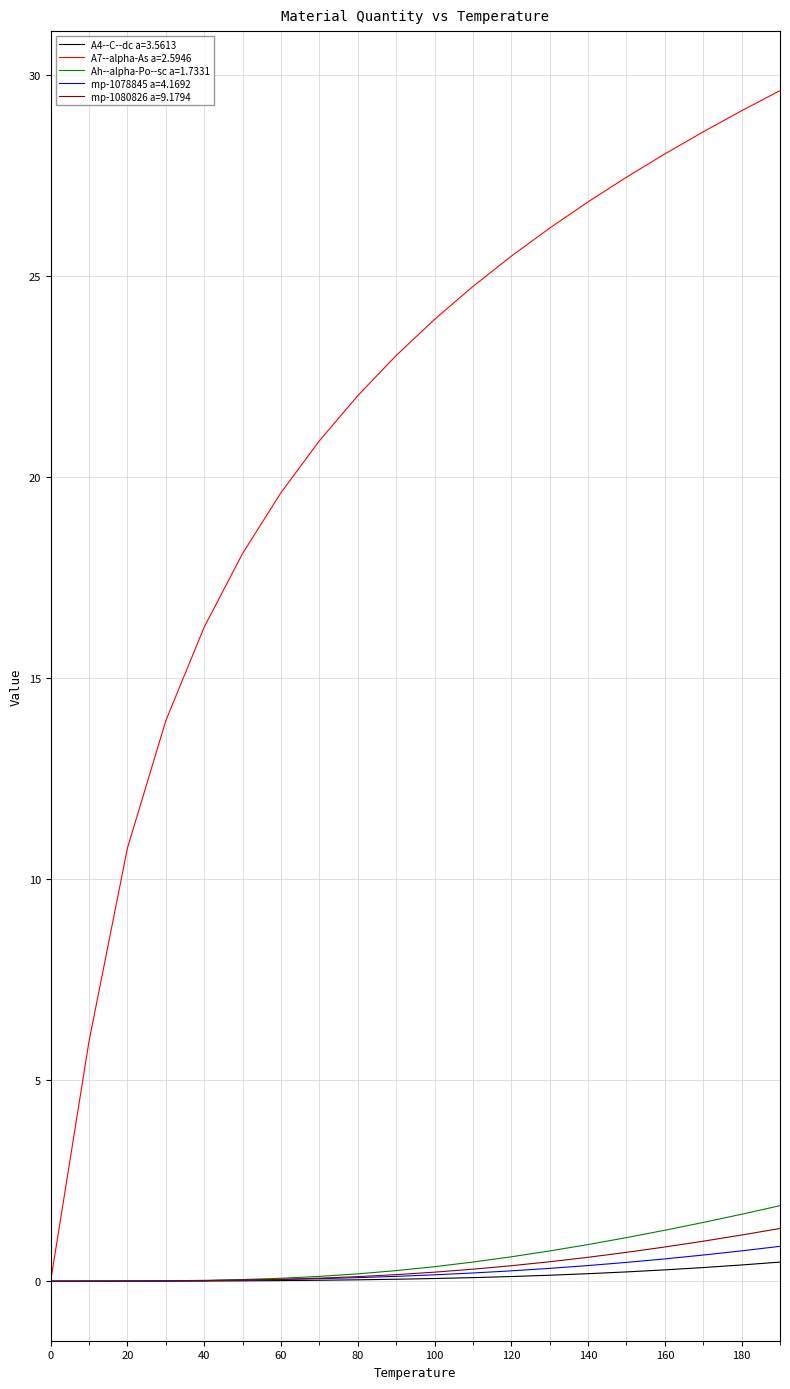

What is the maximum value for A7--alpha-As a=2.5946?

29.6